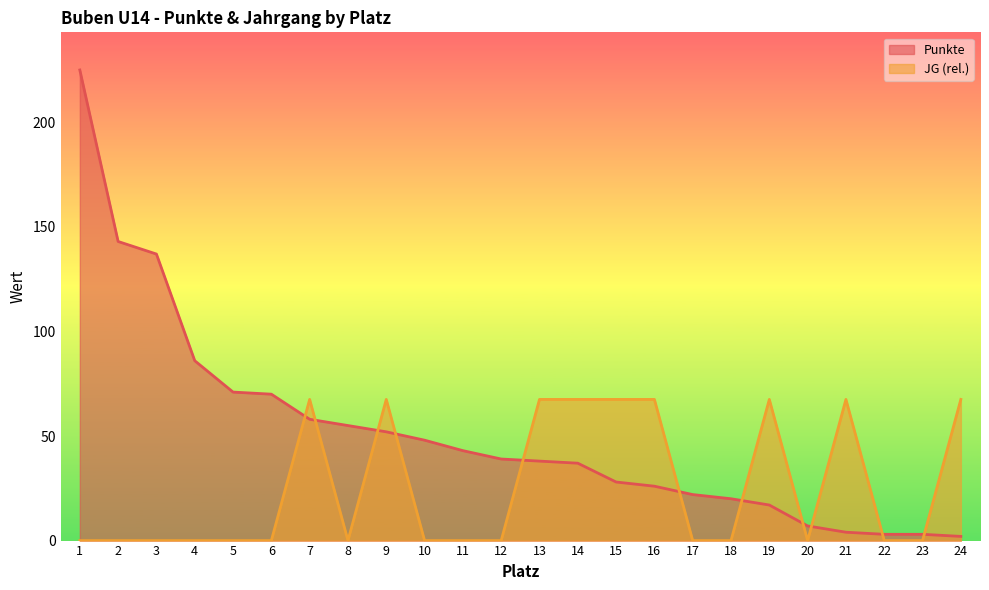

What is the difference between the highest and lowest values at 20?

7.0